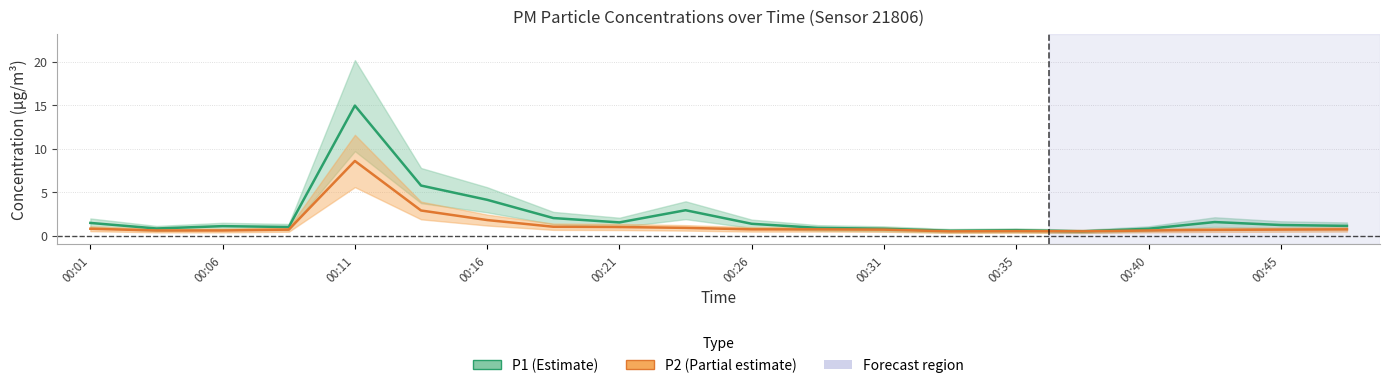

How many categories are shown in the chart?

20